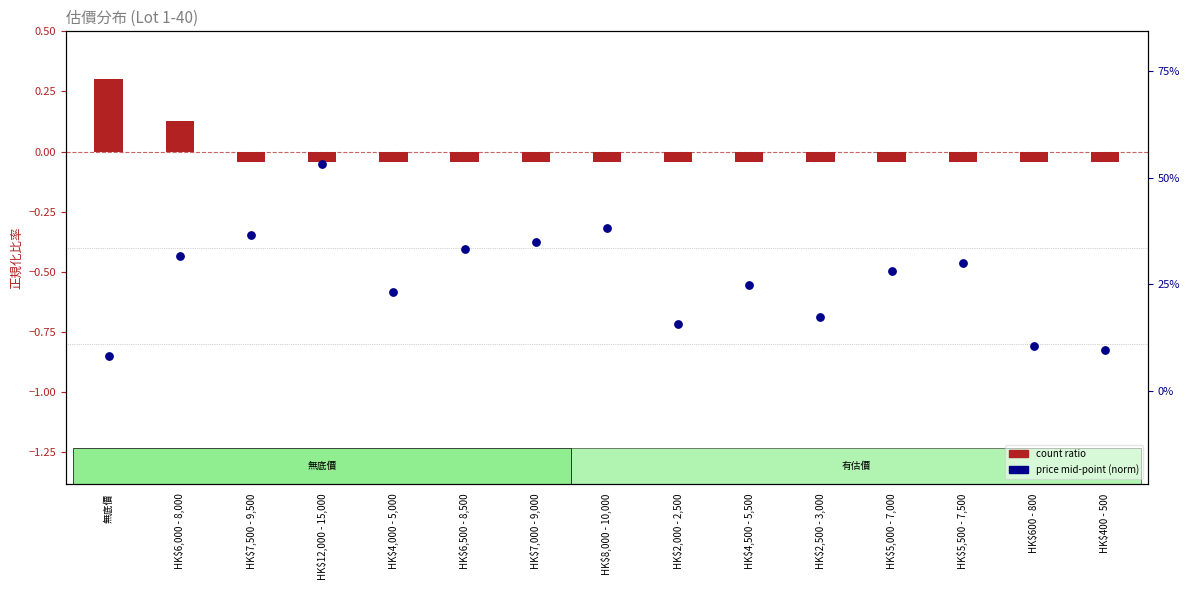

What is the total value across all series at HK$4,000 - 5,000?

-0.6